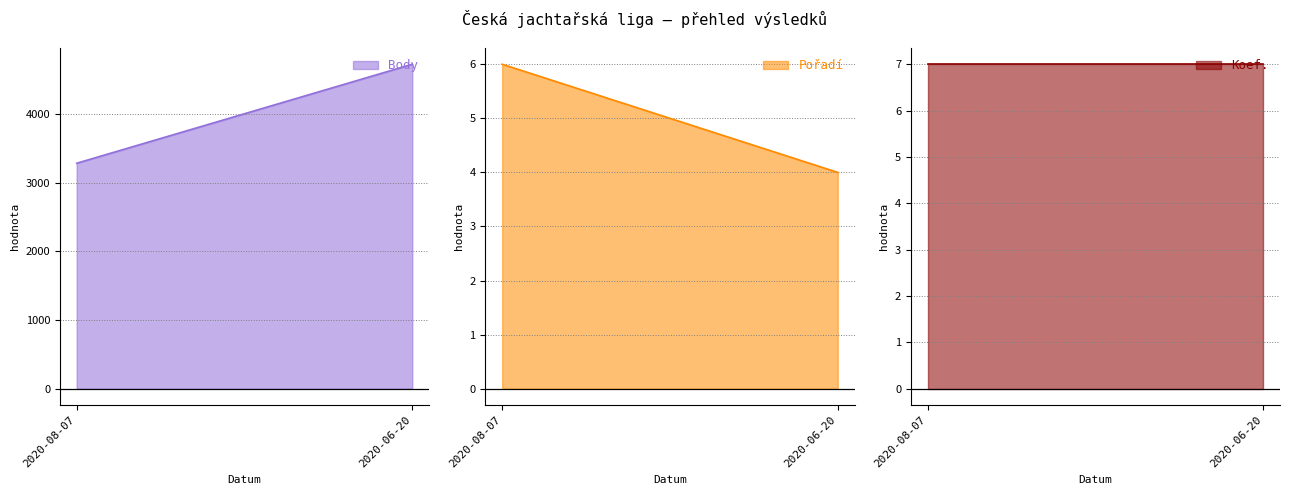

What position from the right is 2020-06-20?

1